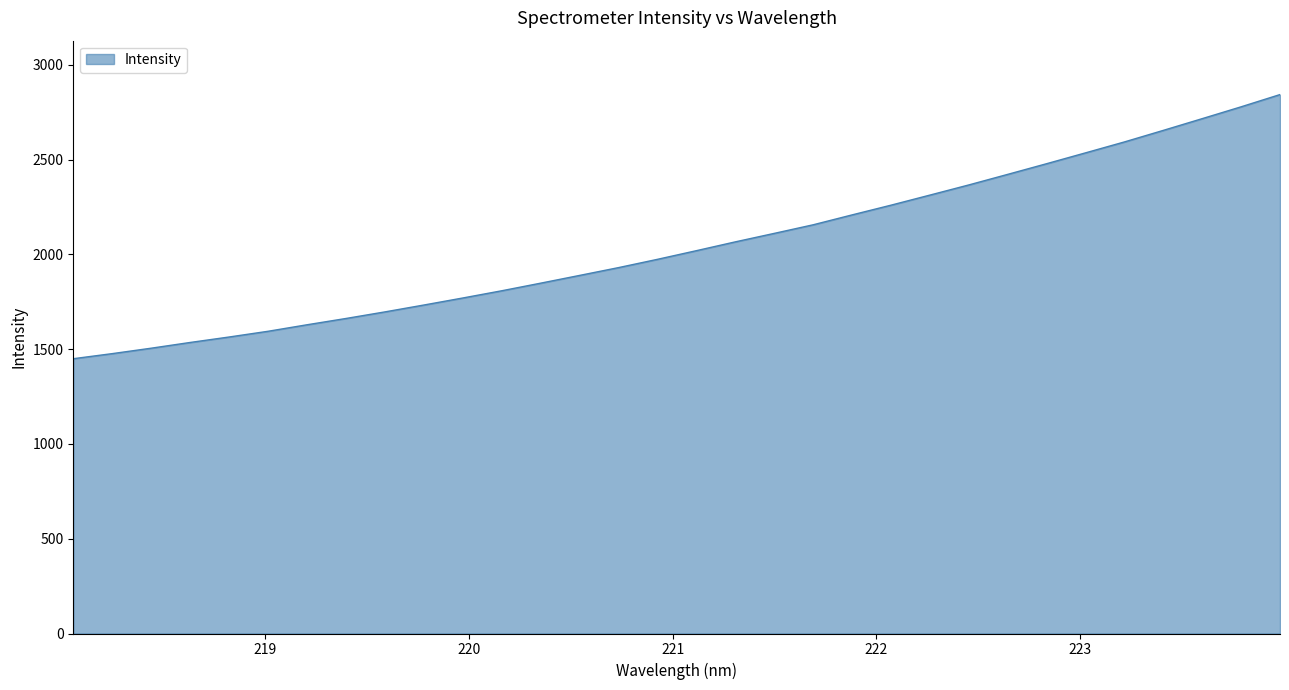

What is the greatest value displayed?

2843.3